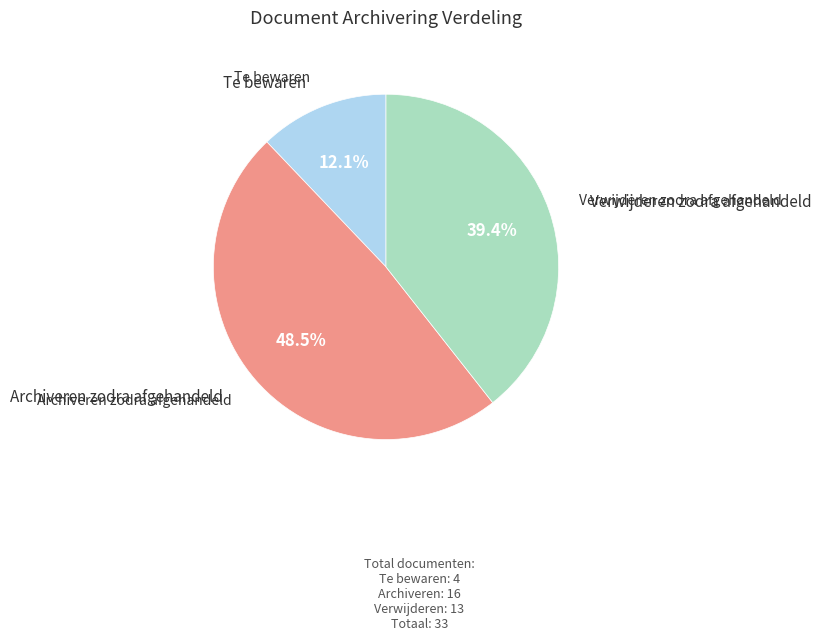

Is there any slice that represents more than half of the pie?

No